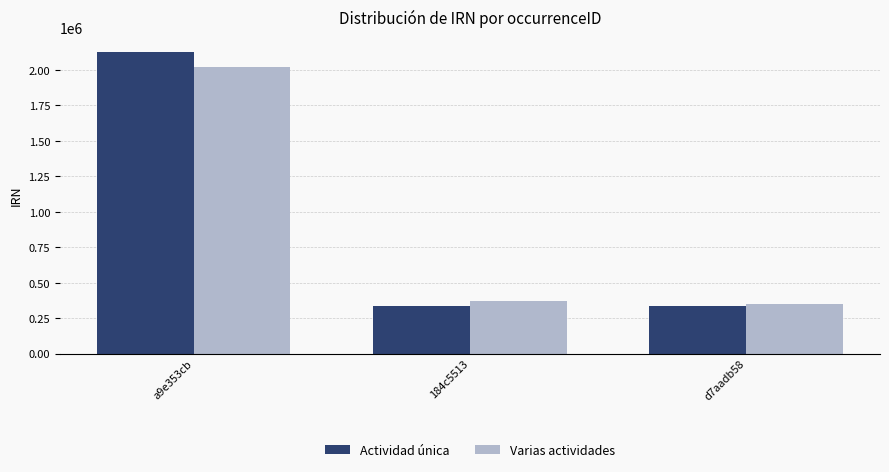

At which label does Varias actividades first exceed 368794?

a9e353cb